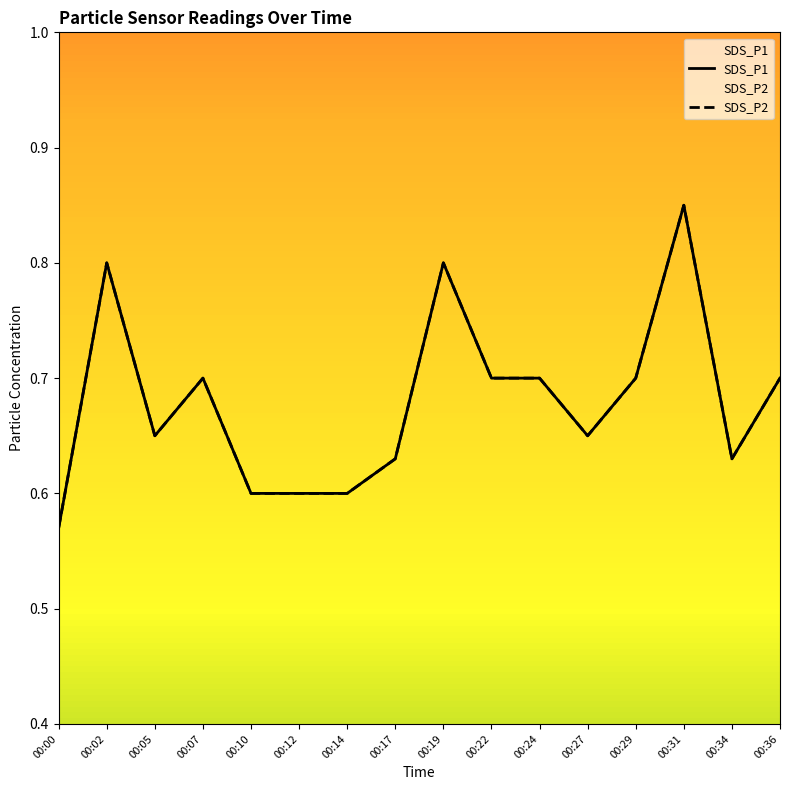

True or false: SDS_P1 and SDS_P2 intersect in this chart.

False